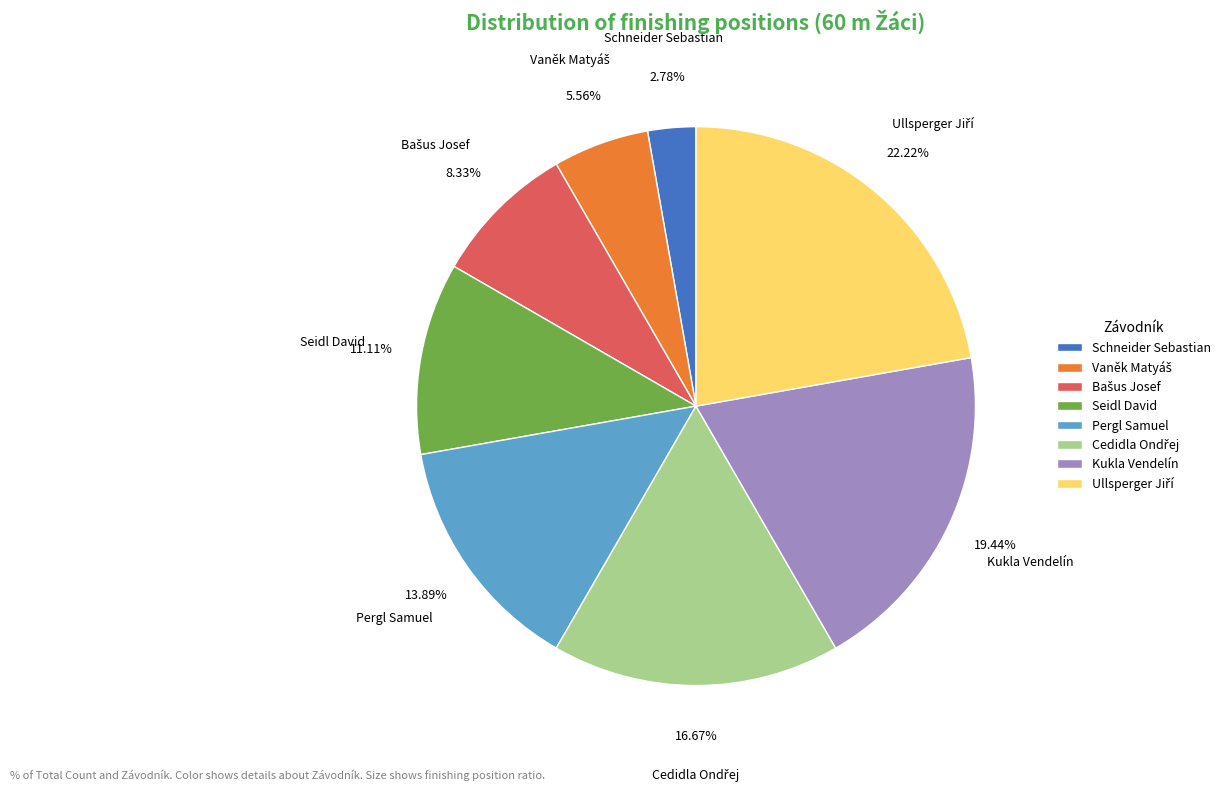

Which slice is the smallest?

Schneider Sebastian